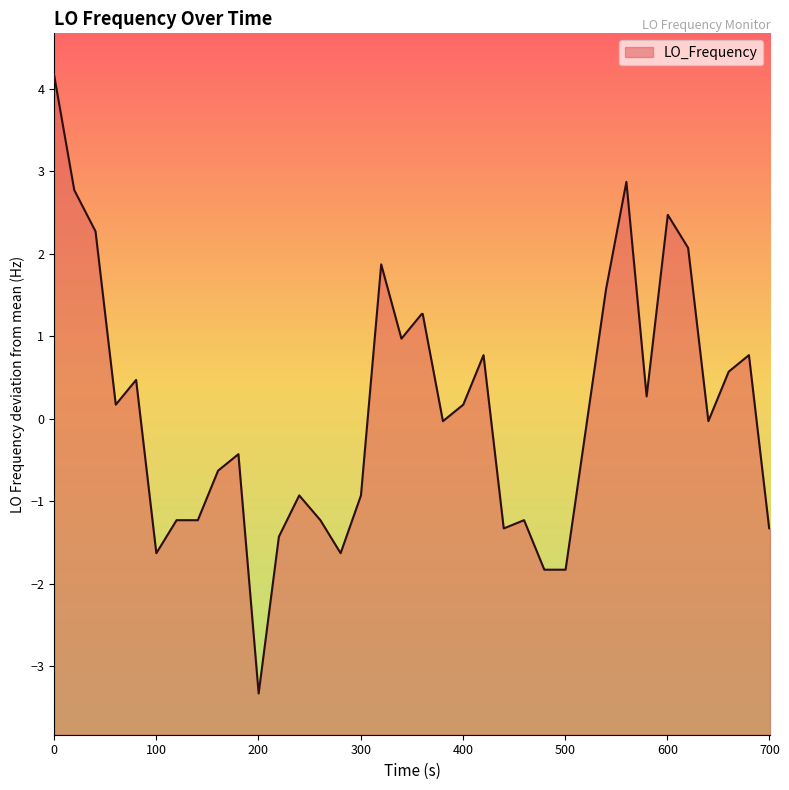

What is the minimum value shown in the chart?

-3.3